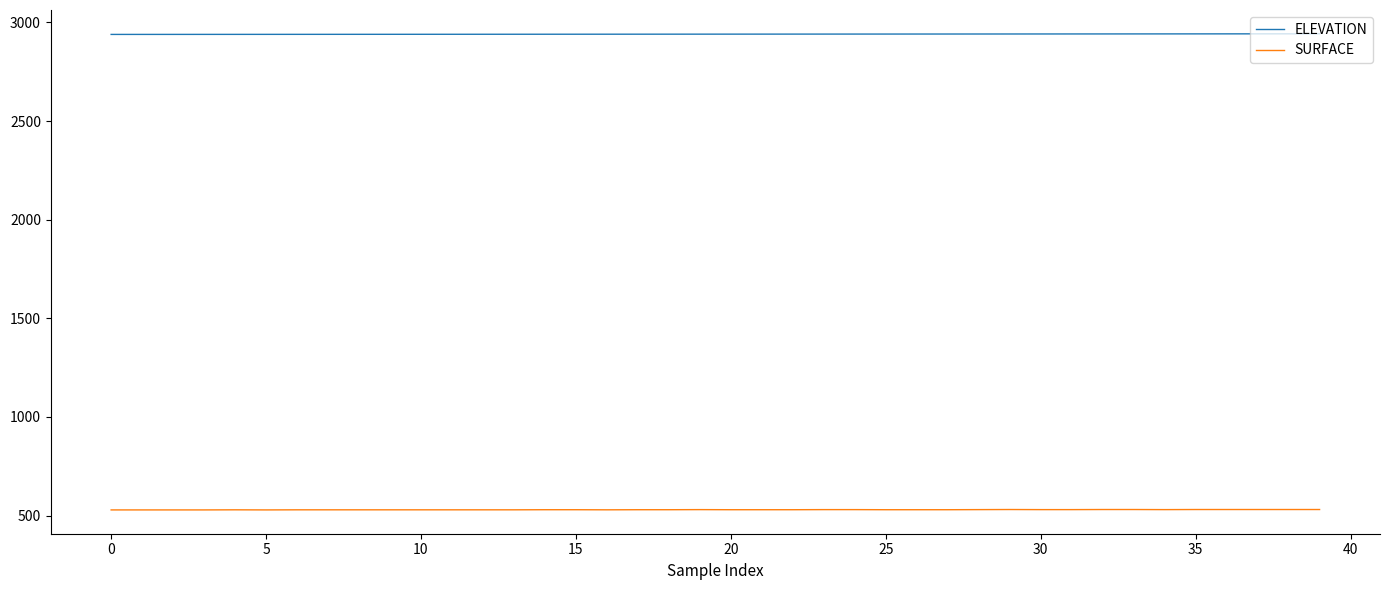

Which series has the largest total across all categories?

ELEVATION